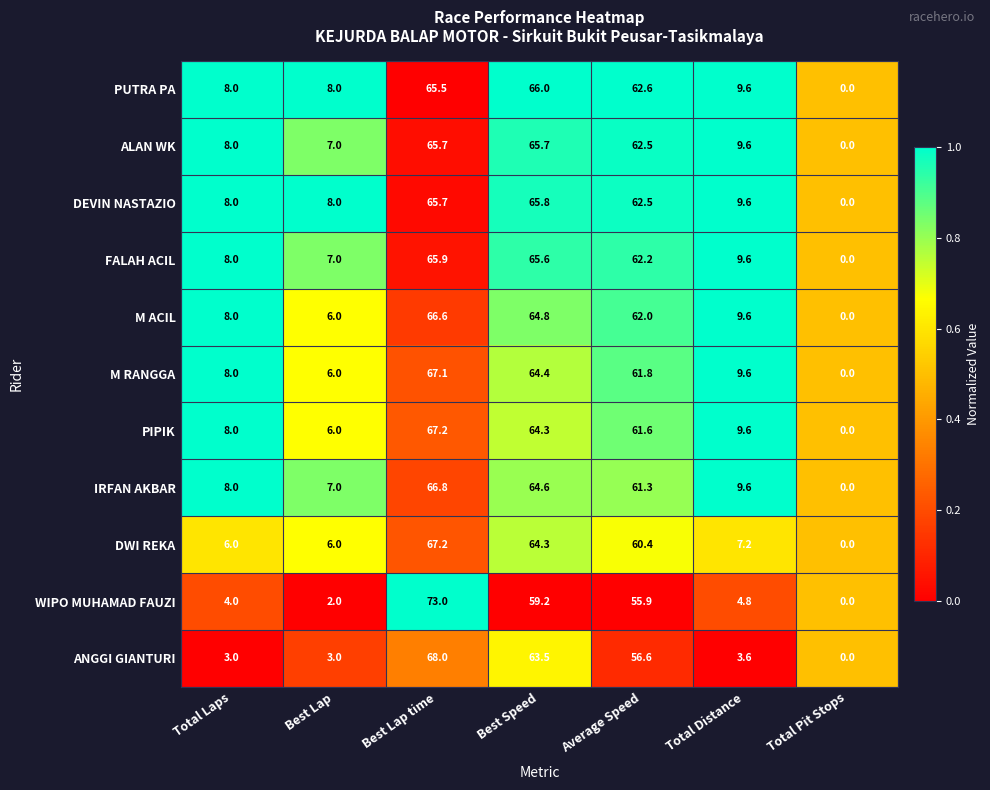

How many data points does each series have?

7